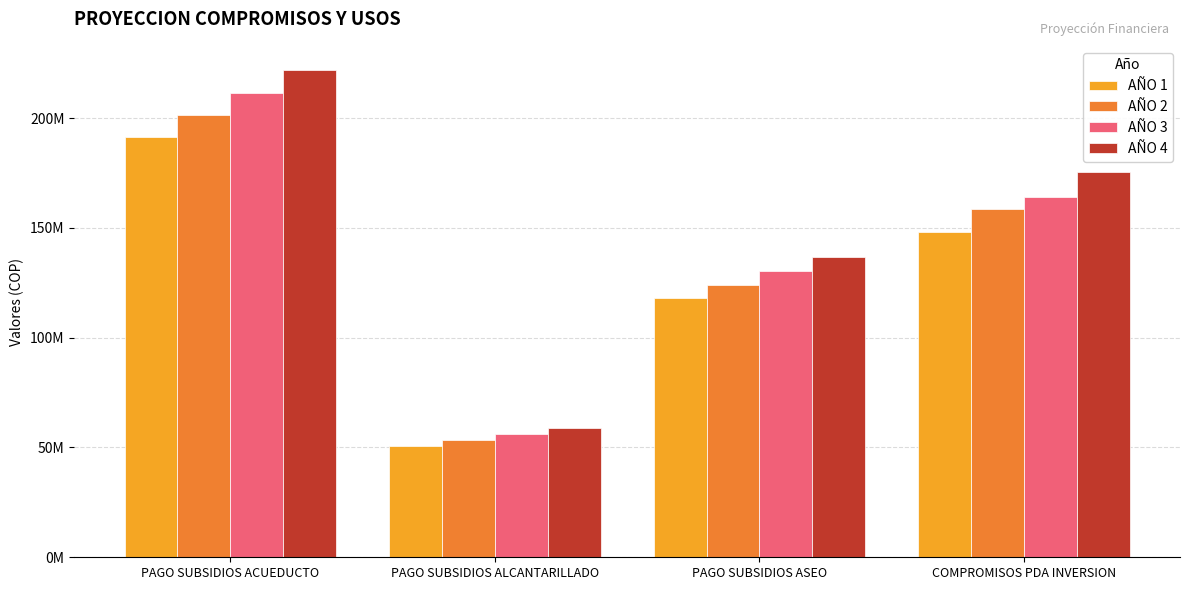

Rank the series at COMPROMISOS PDA INVERSION from lowest to highest value.

AÑO 1, AÑO 2, AÑO 3, AÑO 4